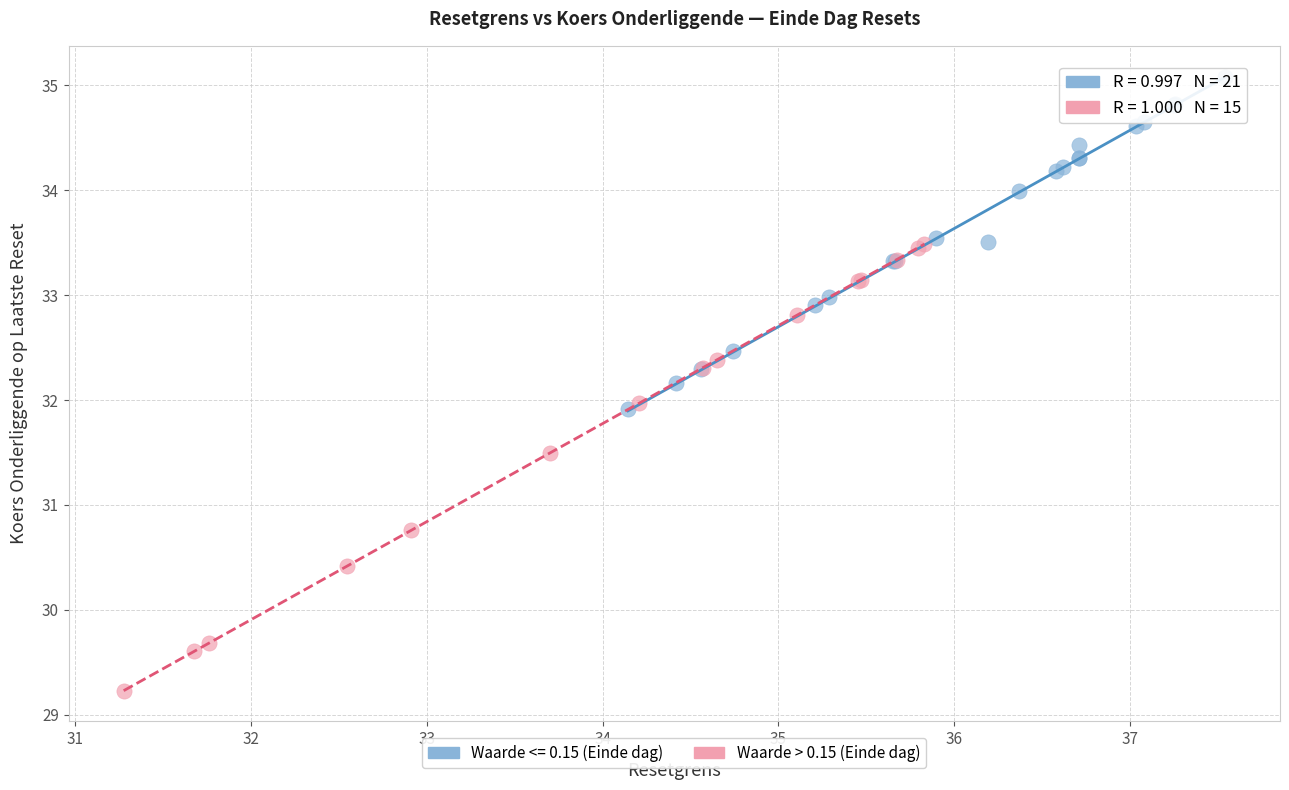

Which series reaches the maximum Y coordinate?

Waarde <= 0.15 (Einde dag)